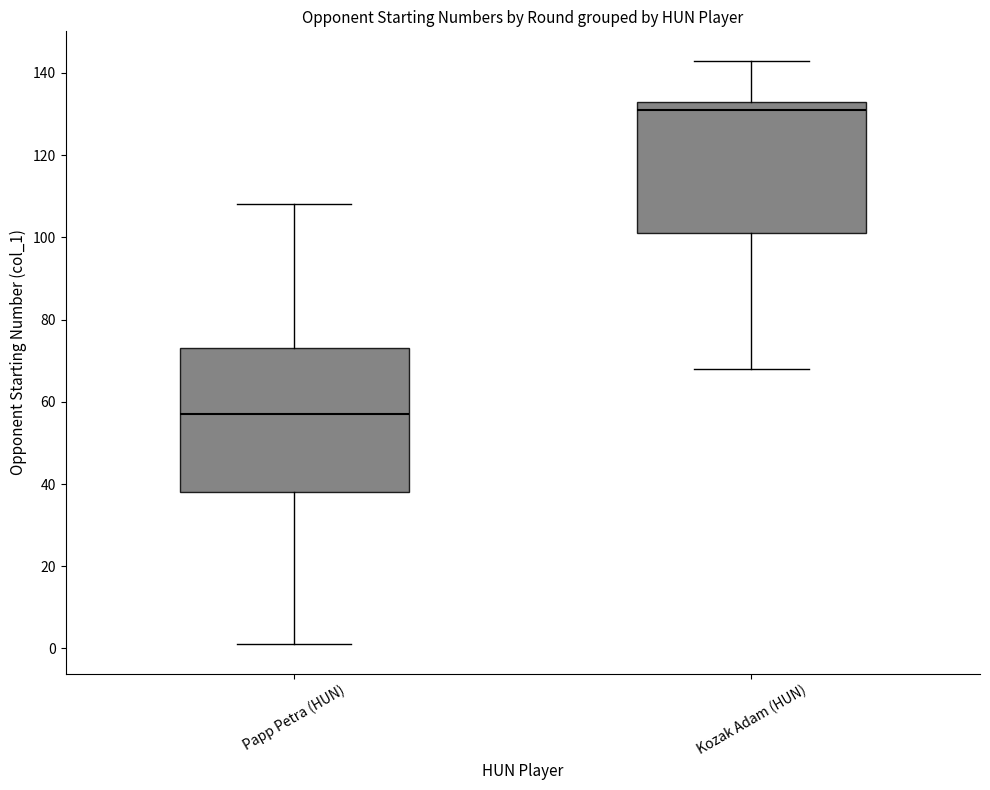

Where does the median line of the box for Papp Petra (HUN) sit on the y-axis? The values are not printed on the chart, so give them approximately, as read against the axis.

58